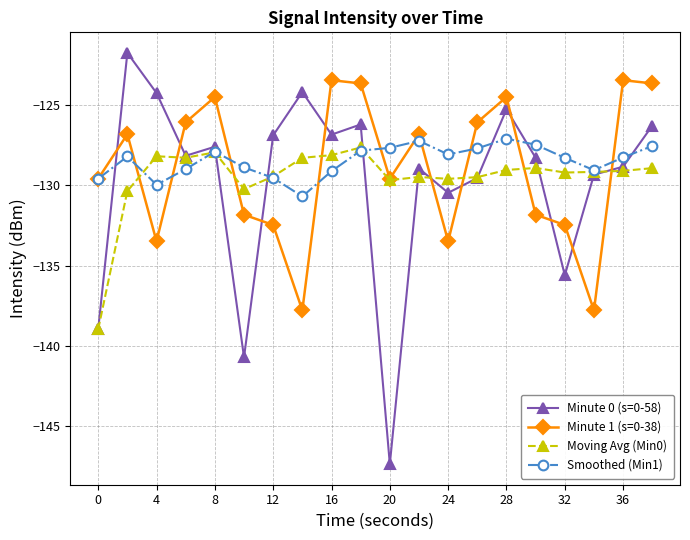

What is the maximum value shown in the chart?

-121.7